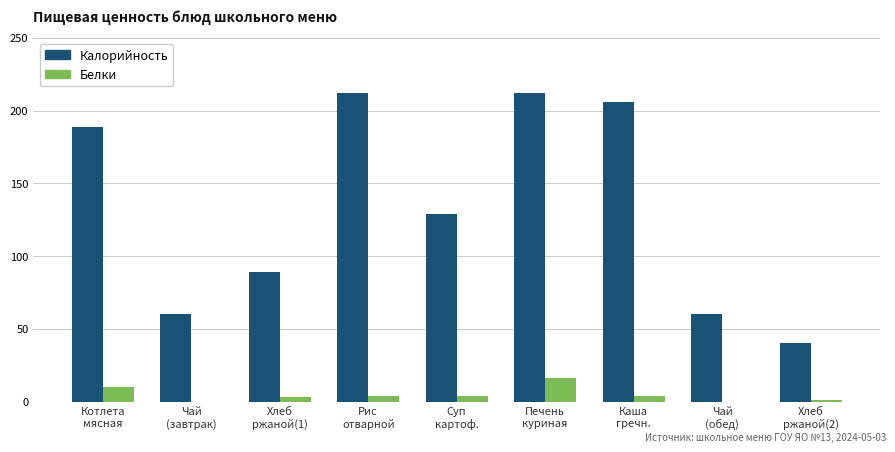

Reading left to right, list all the values displayed in this chart.

Калорийность: Котлета
мясная=189	Чай
(завтрак)=60	Хлеб
ржаной(1)=89	Рис
отварной=212	Суп
картоф.=129	Печень
куриная=212	Каша
гречн.=206	Чай
(обед)=60	Хлеб
ржаной(2)=40
Белки: Котлета
мясная=10	Чай
(завтрак)=0	Хлеб
ржаной(1)=3	Рис
отварной=4	Суп
картоф.=4	Печень
куриная=16	Каша
гречн.=4	Чай
(обед)=0	Хлеб
ржаной(2)=1